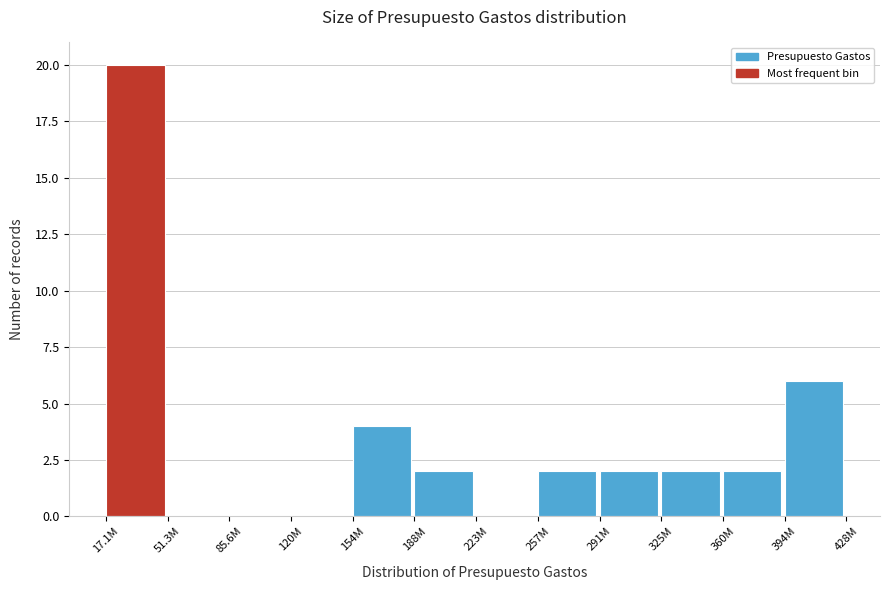

Reading right to left, transcribe all the data shown in this chart.

394M=6	360M=2	325M=2	291M=2	257M=2	223M=0	188M=2	154M=4	120M=0	85.6M=0	51.3M=0	17.1M=20